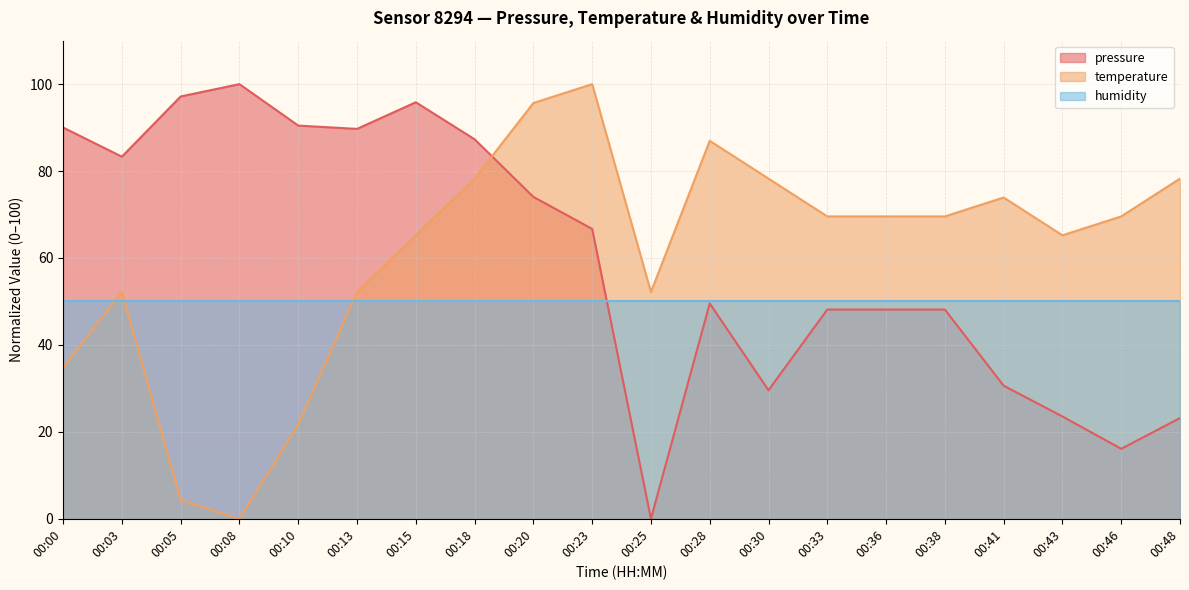

At how many categories does at least one series exceed 65?

19